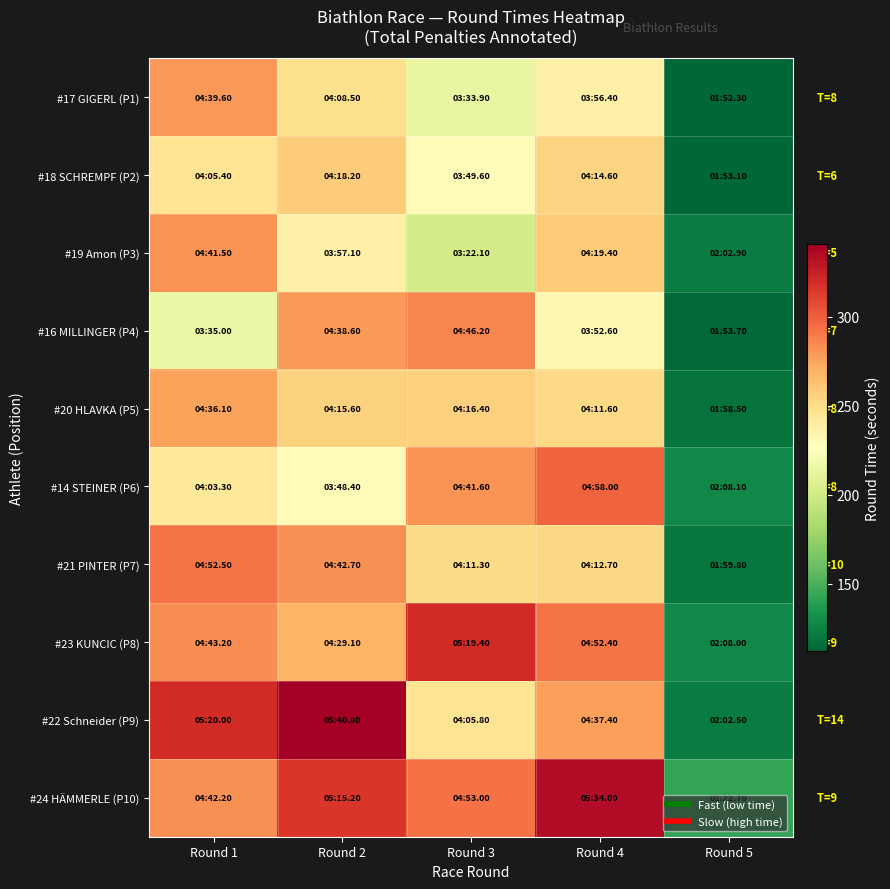

What is the minimum value shown in the chart?

112.3